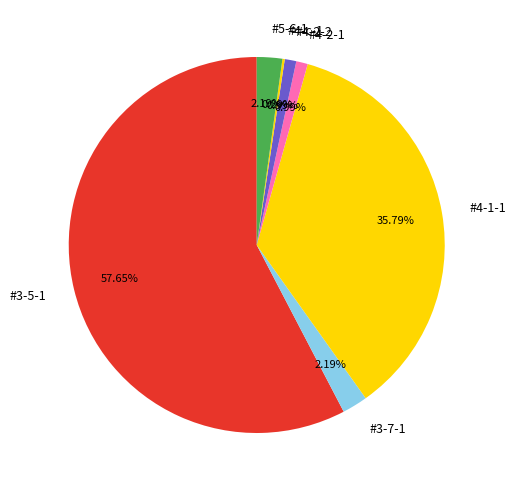

Is it true that #4-2-1 is 1% of the pie?

True